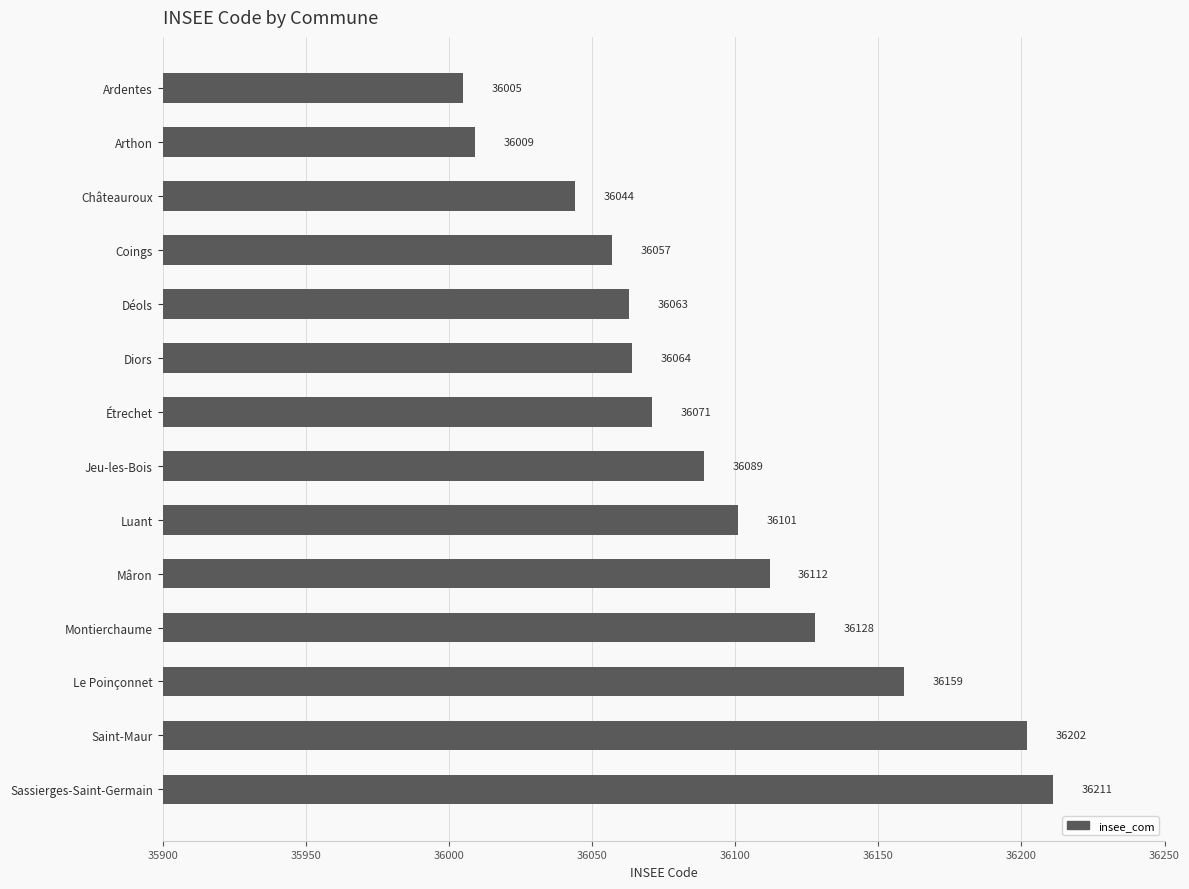

Count the number of data series in this chart.

1